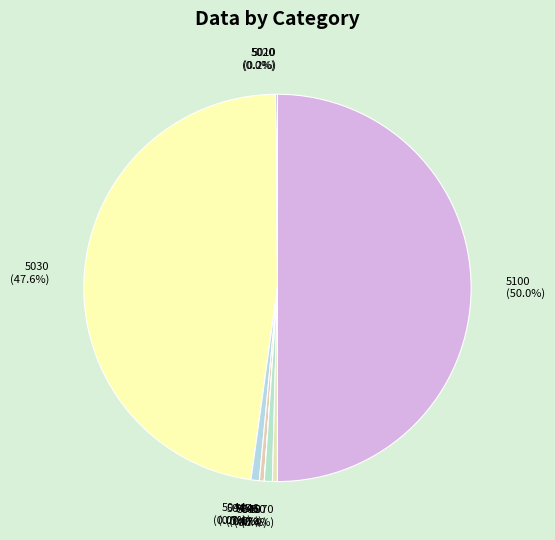

To the nearest percent, what is the difference between the largest and smallest slice percentages?

50%